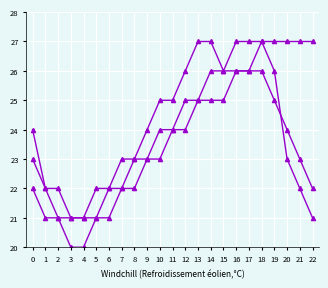

Count the number of data series in this chart.

3